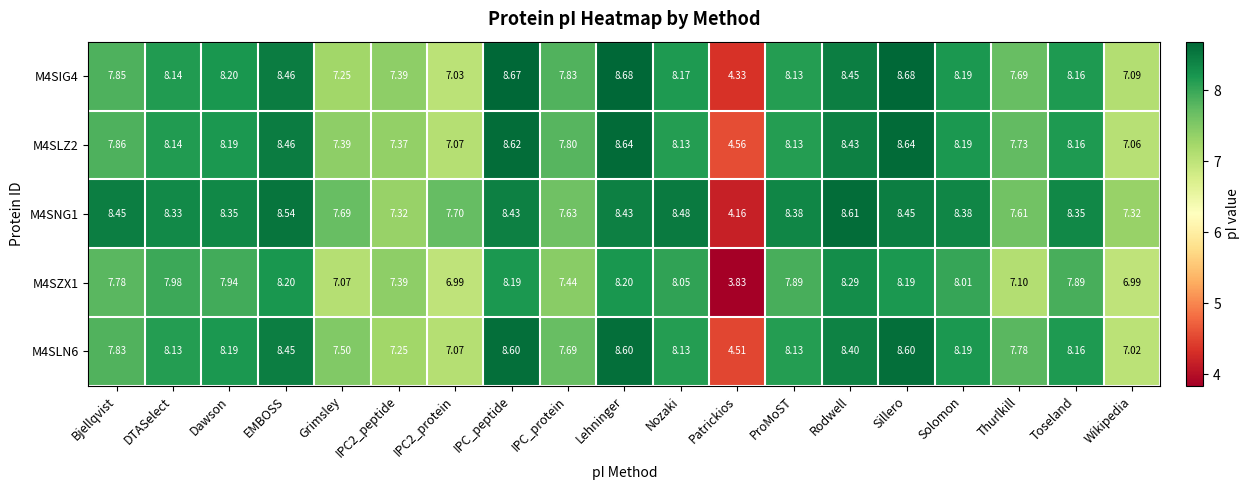

Where does the M4SZX1 series first go above 7?

Bjellqvist